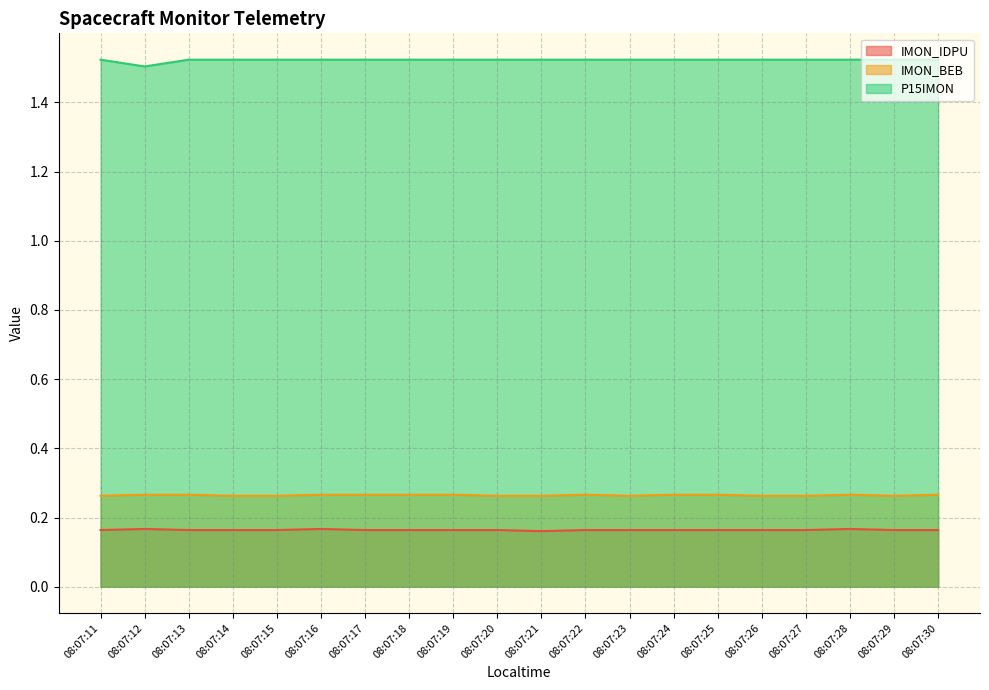

True or false: IMON_IDPU and P15IMON intersect in this chart.

False